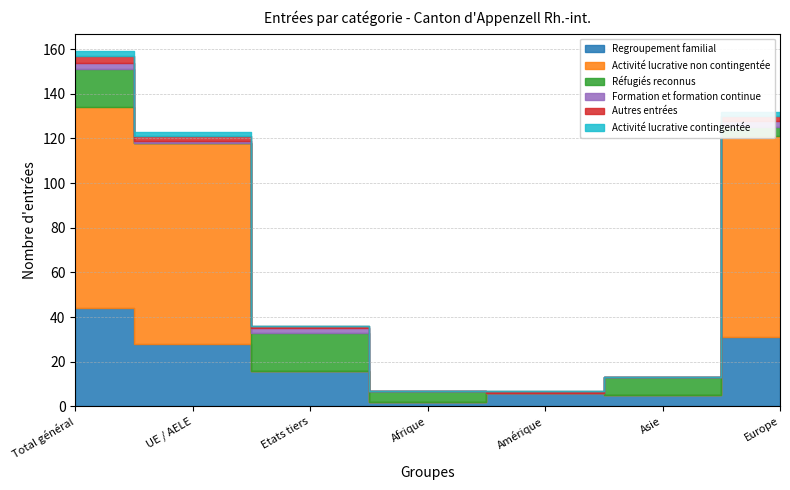

Reading left to right, transcribe all the data shown in this chart.

Regroupement familial: Total général=44	UE / AELE=28	Etats tiers=16	Afrique=2	Amérique=6	Asie=5	Europe=31
Activité lucrative non contingentée: Total général=90	UE / AELE=90	Etats tiers=0	Afrique=0	Amérique=0	Asie=0	Europe=90
Réfugiés reconnus: Total général=17	UE / AELE=0	Etats tiers=17	Afrique=5	Amérique=0	Asie=8	Europe=4
Formation et formation continue: Total général=3	UE / AELE=1	Etats tiers=2	Afrique=0	Amérique=0	Asie=0	Europe=3
Autres entrées: Total général=3	UE / AELE=2	Etats tiers=1	Afrique=0	Amérique=1	Asie=0	Europe=2
Activité lucrative contingentée: Total général=2	UE / AELE=2	Etats tiers=0	Afrique=0	Amérique=0	Asie=0	Europe=2